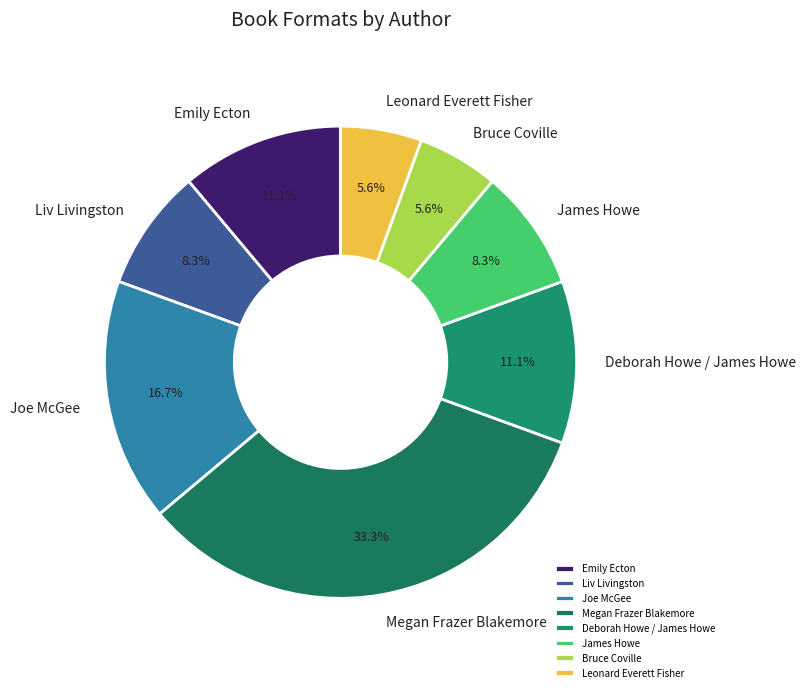

Combined, what portion of the pie is Liv Livingston and Joe McGee?

25.0%